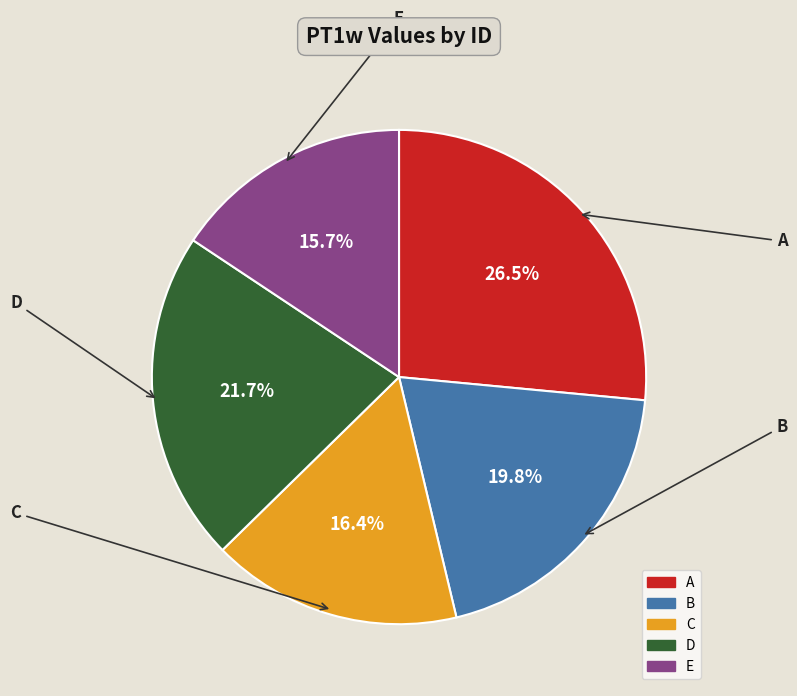

Is it true that C is 16% of the pie?

True